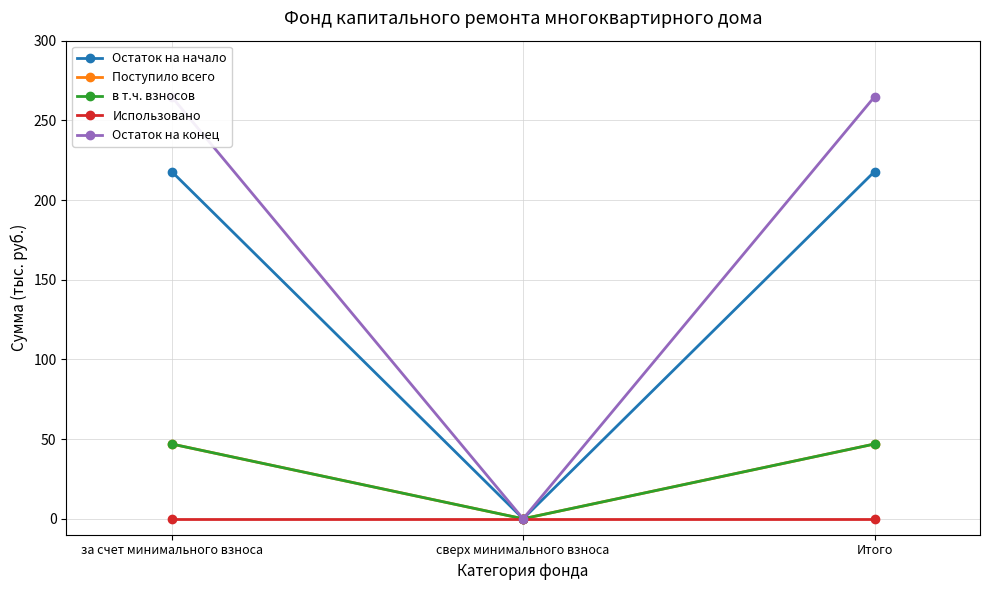

Is it true that Остаток на начало equals 217.9 at за счет минимального взноса?

True